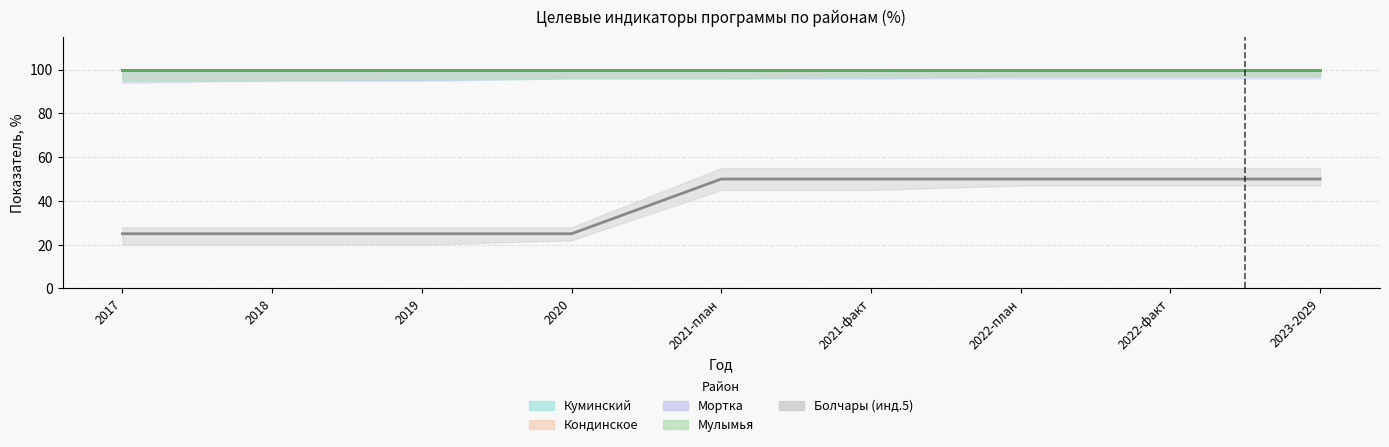

Does the chart have visible grid lines?

Yes